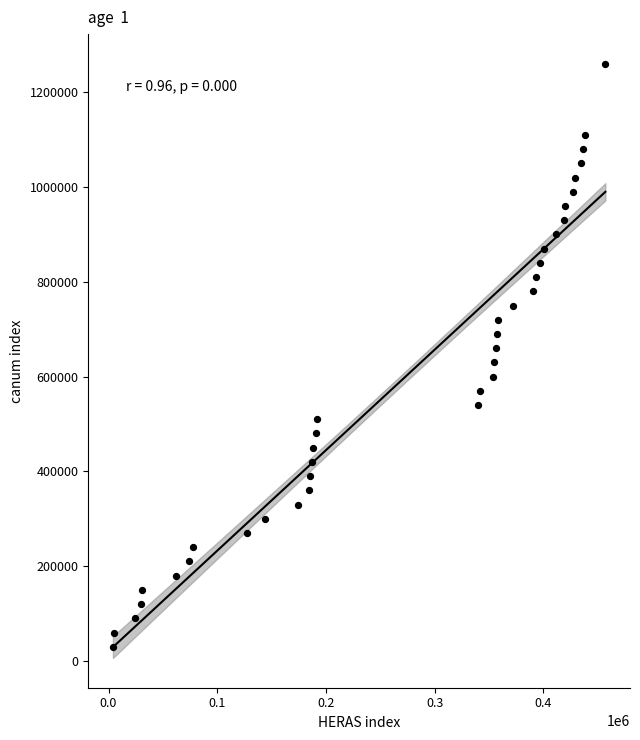

What is the range of Y values (max minus min)?

1230000